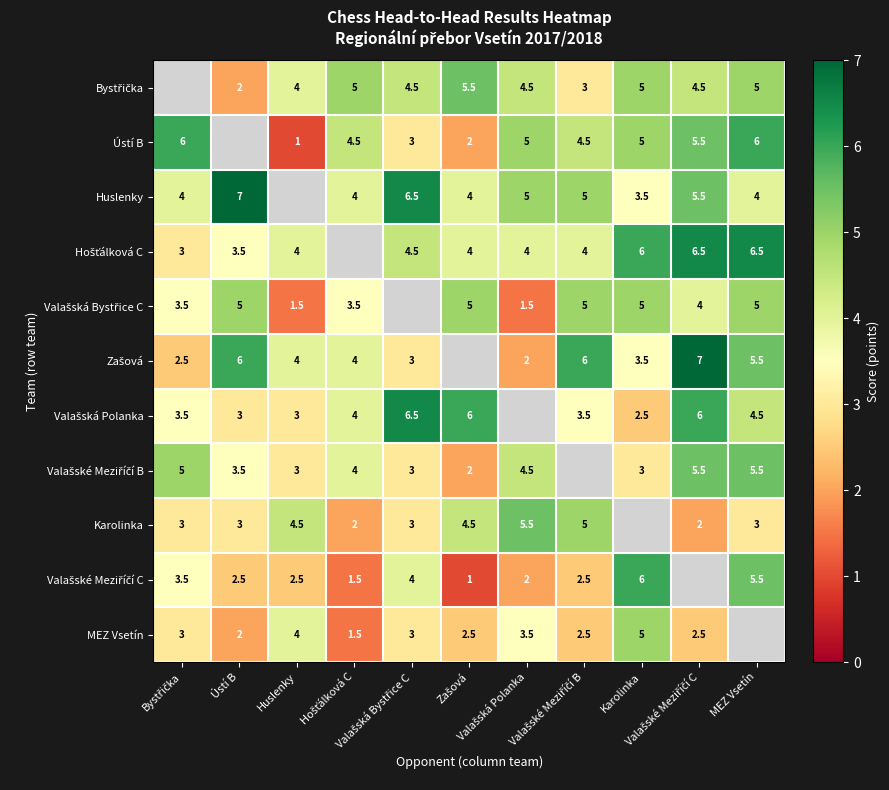

Between Karolinka and Valašská Polanka, which is larger?

Karolinka